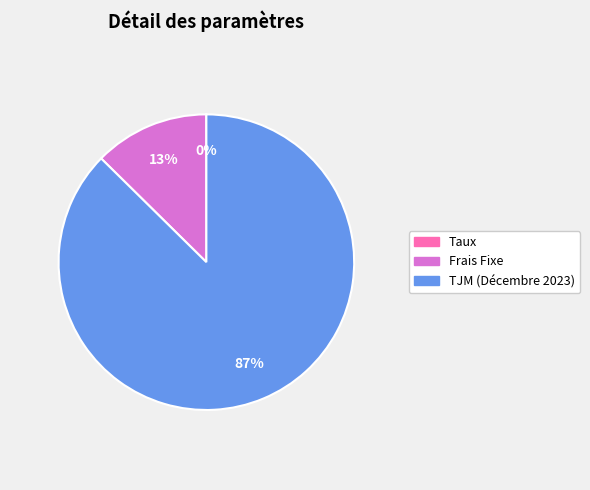

To the nearest percent, what percentage of the pie is Frais Fixe?

13%